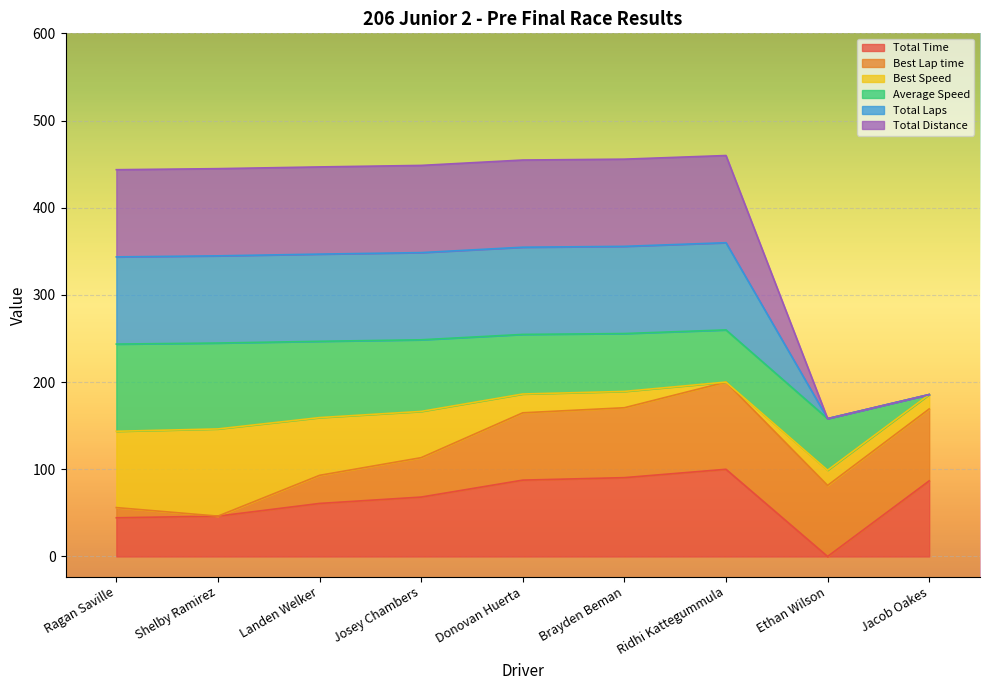

The value of Total Time at Josey Chambers is 38.8. True or false?

False